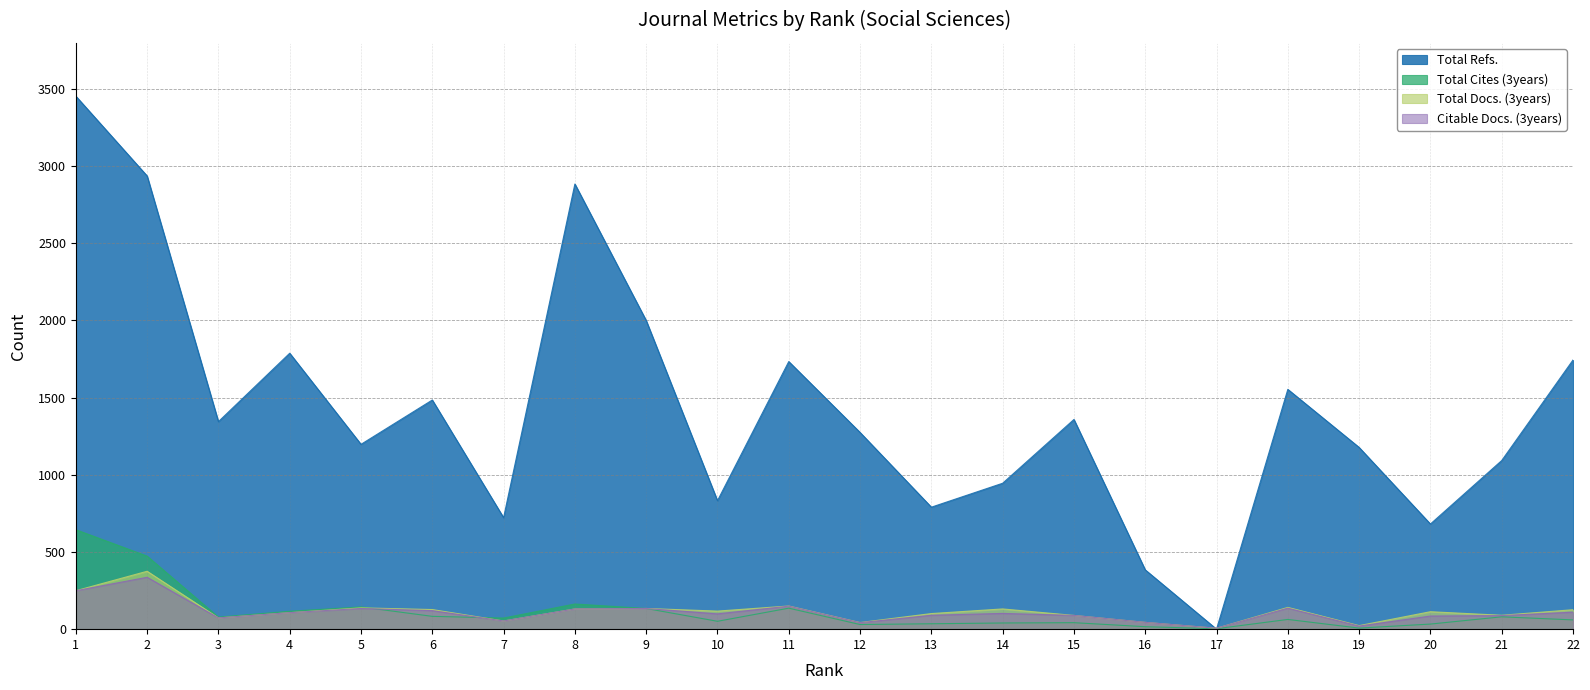

Which series has the largest range (max minus min)?

Total Refs.